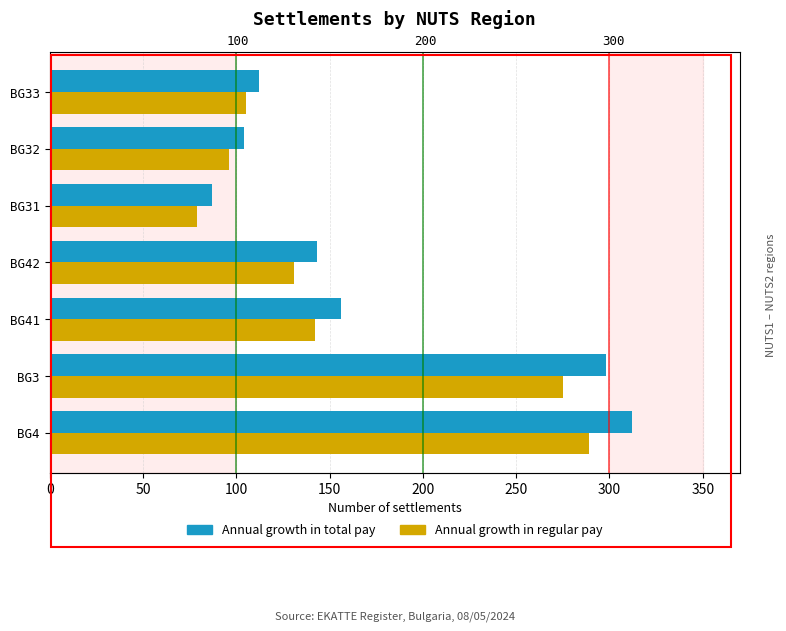

Rank the series at BG31 from lowest to highest value.

Annual growth in regular pay, Annual growth in total pay